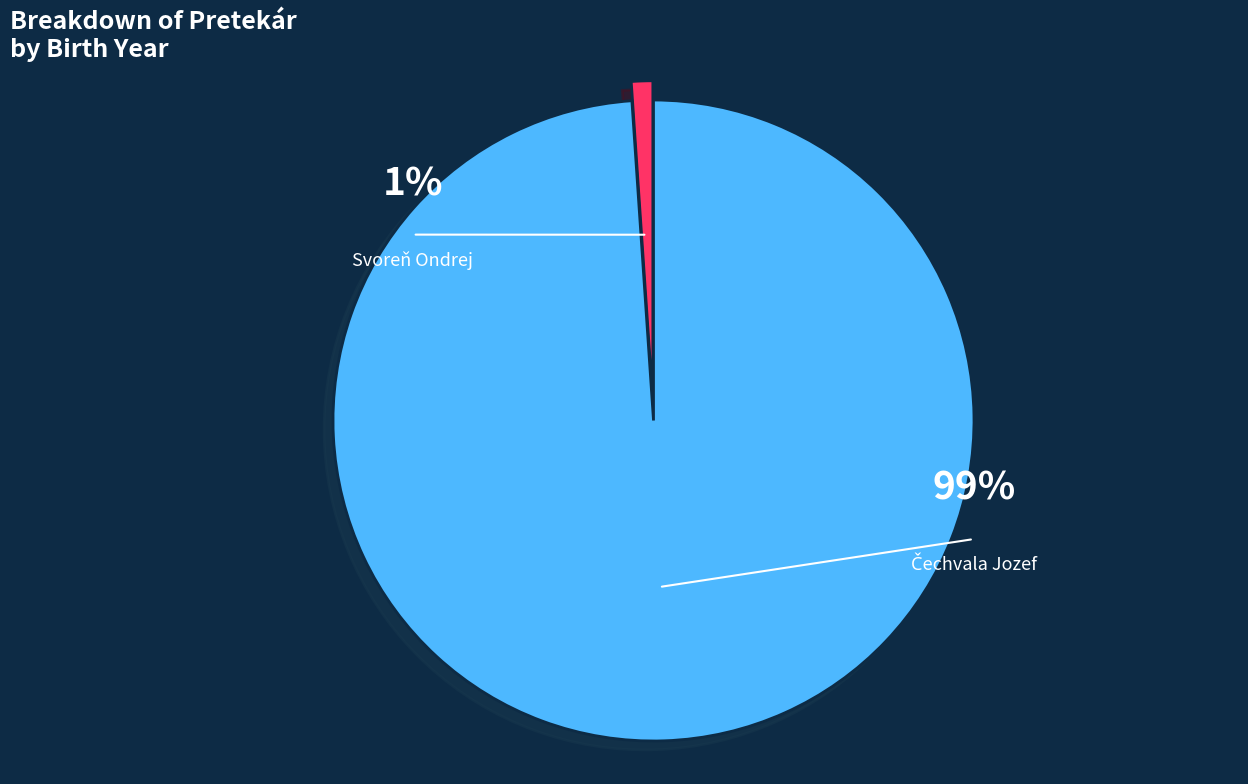

Which slice is the largest?

Čechvala Jozef